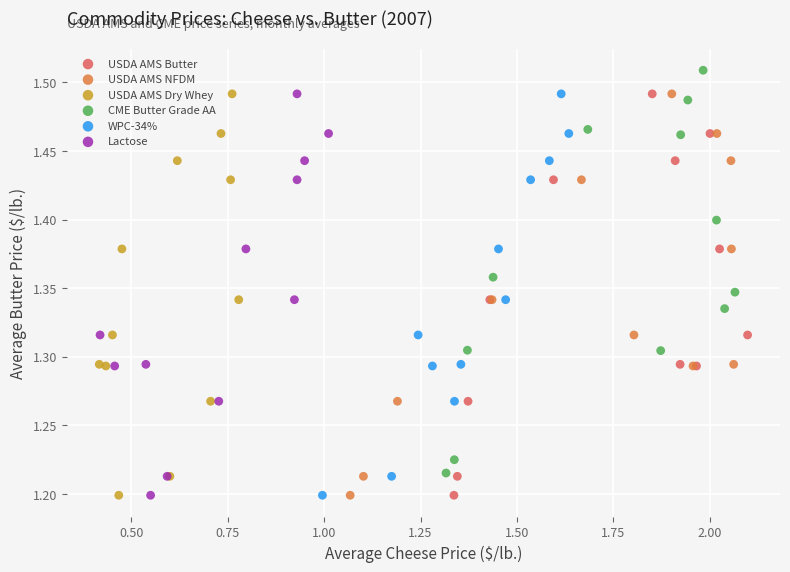

Which series has the largest Y range (max minus min)?

CME Butter Grade AA